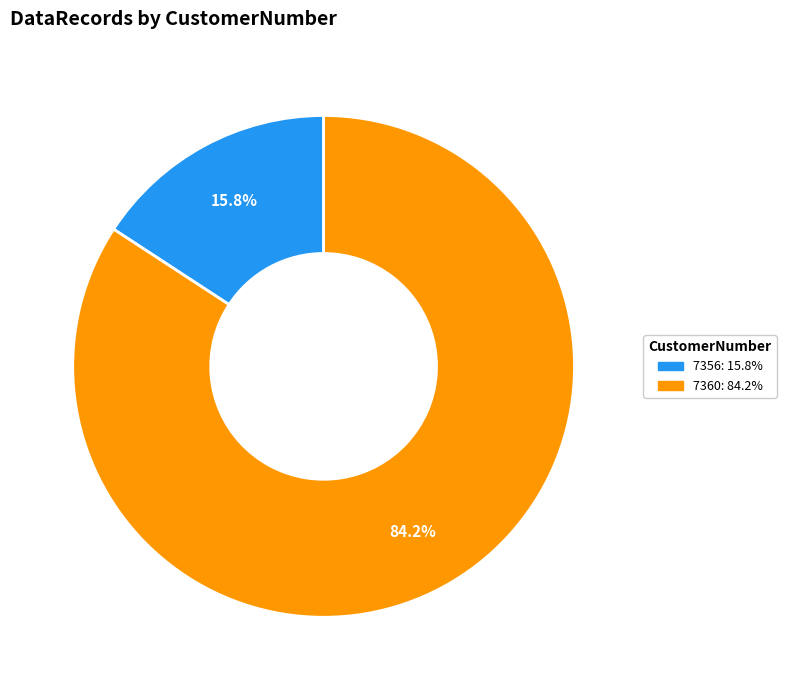

Do 7356 and 7360 together represent more than half of the pie?

Yes